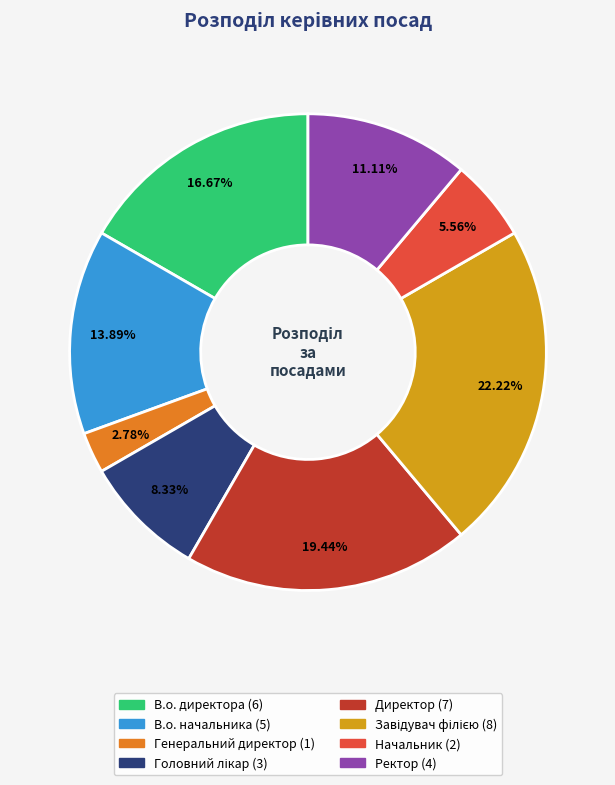

To the nearest percent, what percentage of the pie is Генеральний директор?

3%